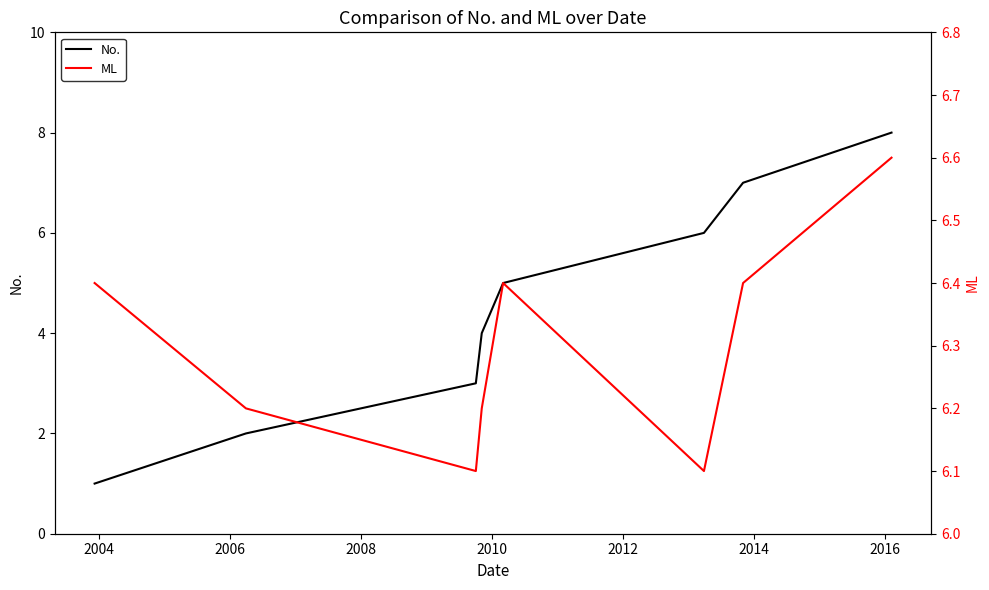

What is the maximum value for No.?

8